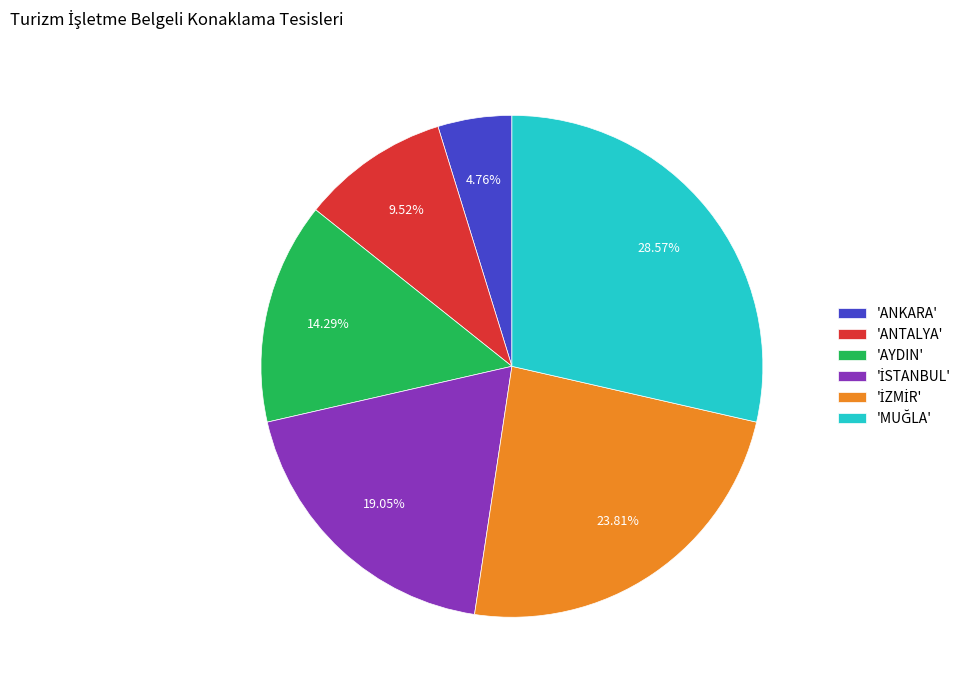

Which slice is the smallest?

'ANKARA'